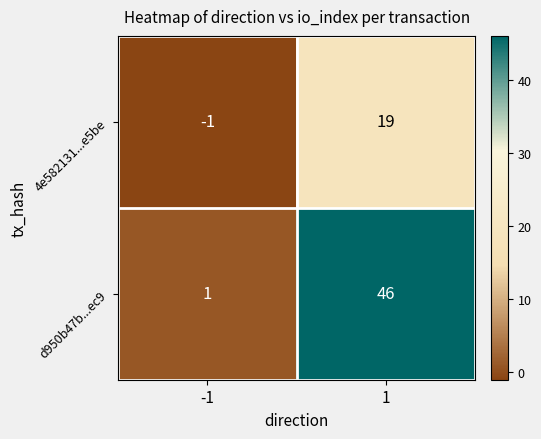

At 1, list the series in order from largest to smallest.

d950b47b...ec9, 4e582131...e5be